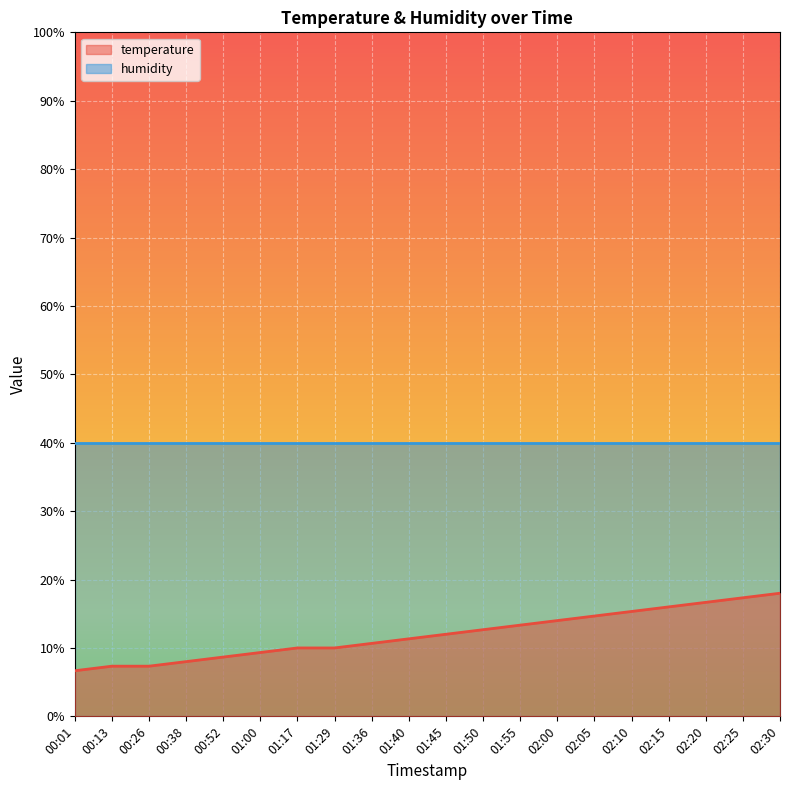

List the labels in order of value, largest first.

02:30, 02:25, 02:20, 02:15, 02:10, 02:05, 02:00, 01:55, 01:50, 01:45, 01:40, 01:36, 01:17, 01:29, 01:00, 00:52, 00:38, 00:13, 00:26, 00:01